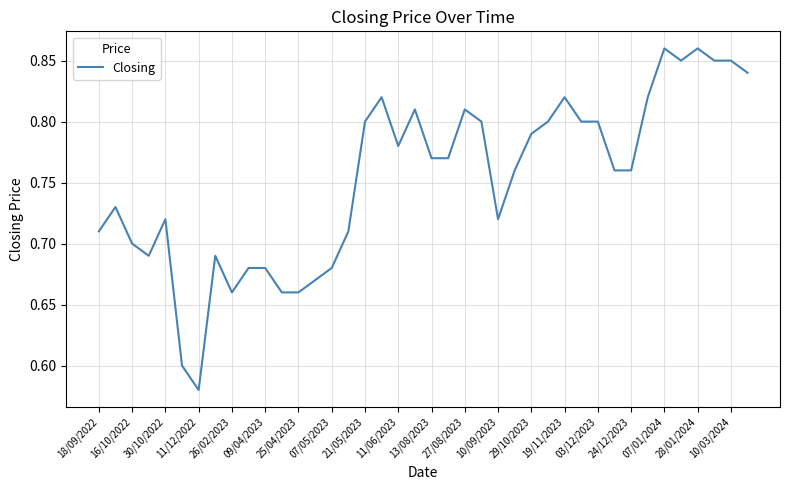

Count the number of data series in this chart.

1